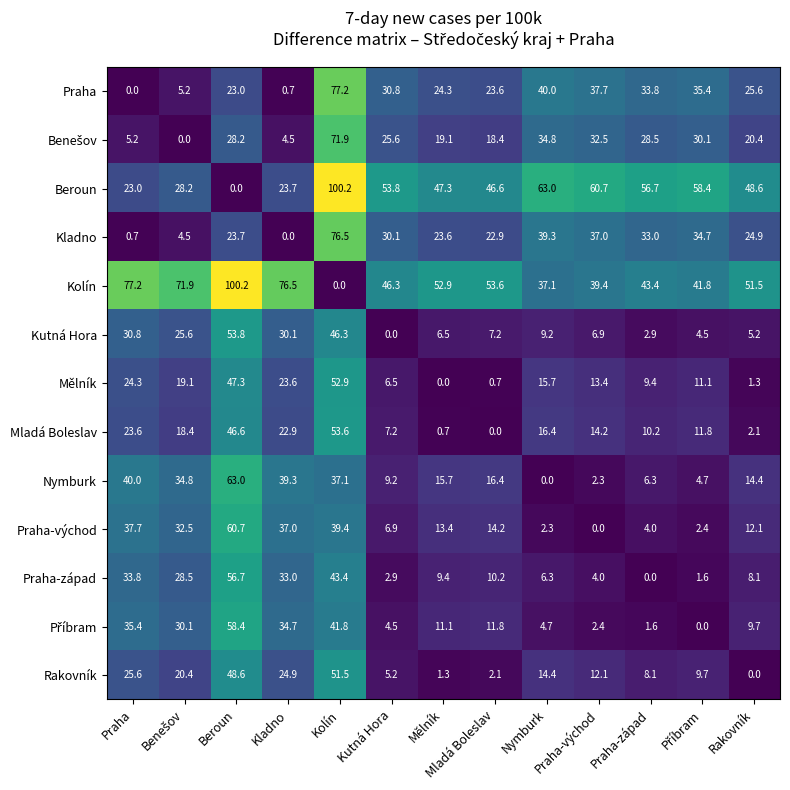

Which series has the largest total across all categories?

Kolín